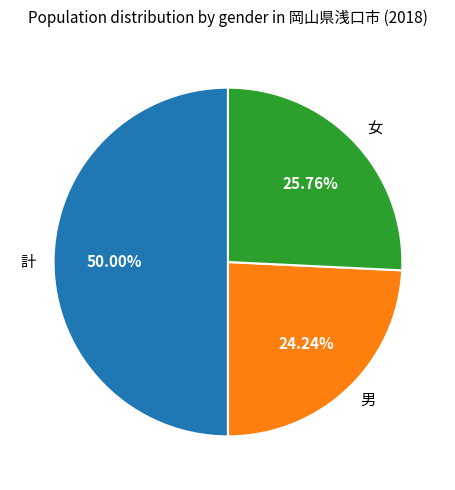

What is the smallest slice in the pie chart?

男